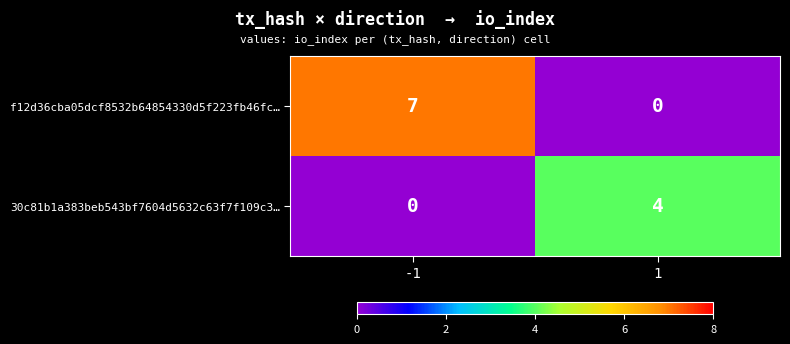

Which series has the largest total across all categories?

f12d36cba05dcf8532b64854330d5f223fb46fc…